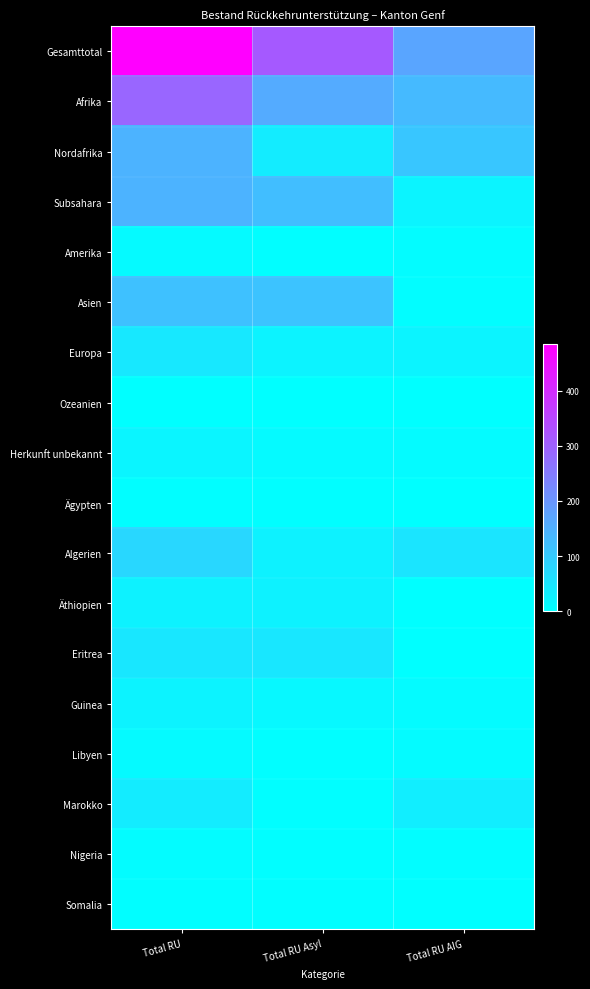

Between Total RU and Total RU Asyl, which series saw the biggest shift?

Gesamttotal